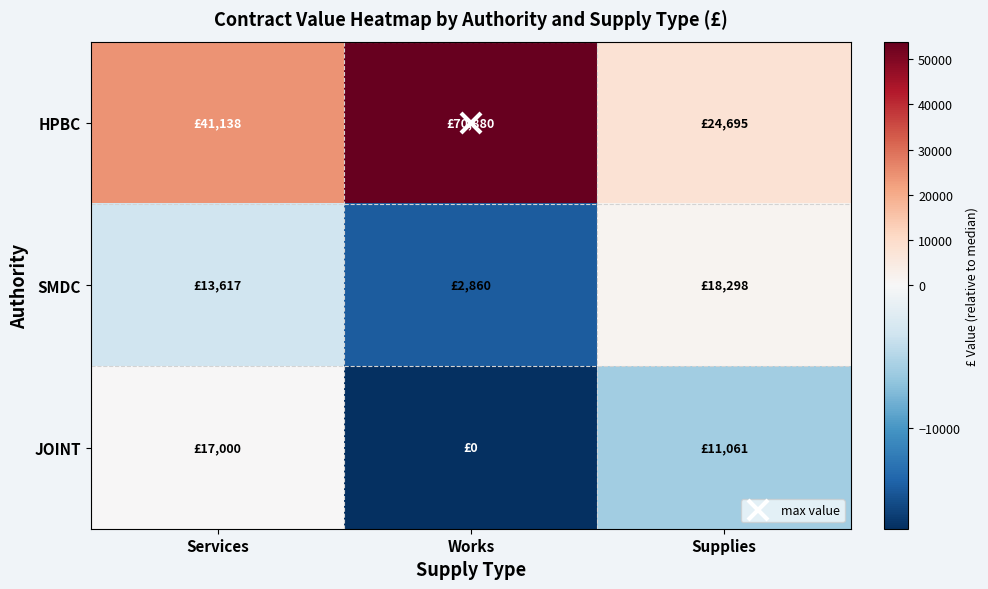

Which label corresponds to the largest value in the chart?

Works